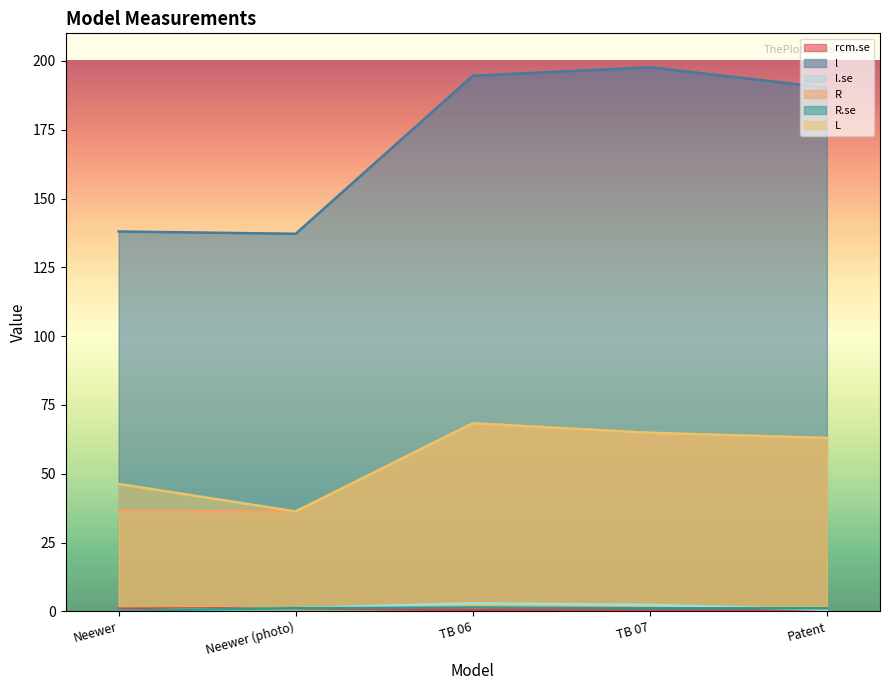

Is it true that l equals 266.9 at TB 07?

False